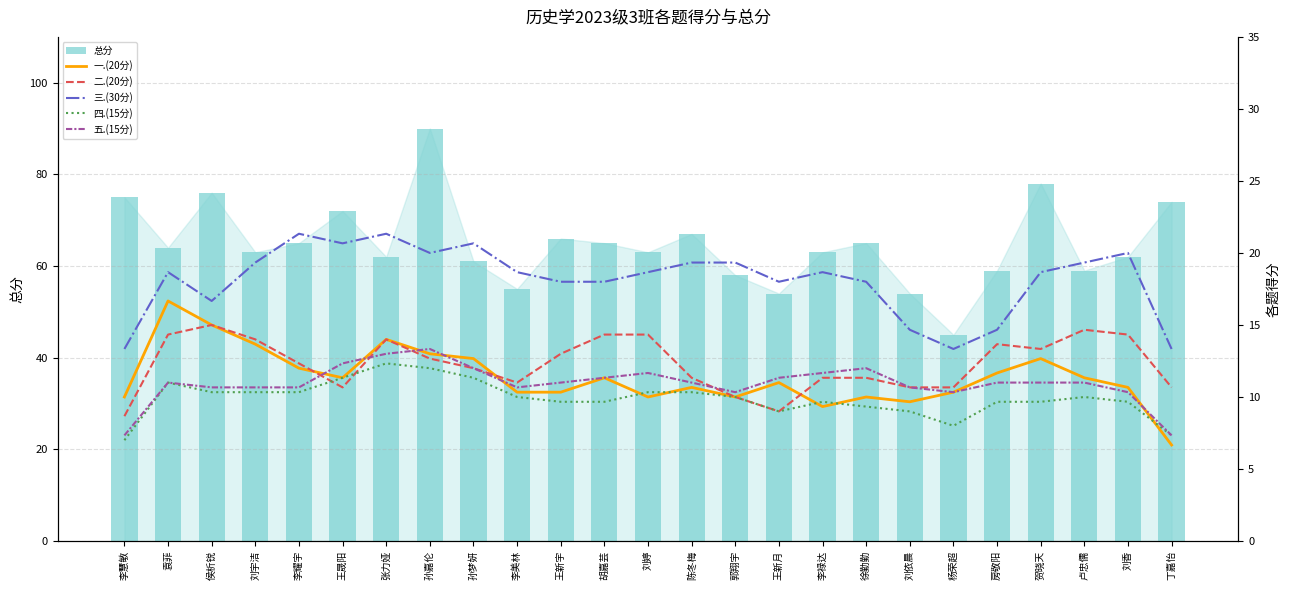

Does the chart contain stacked bars?

No